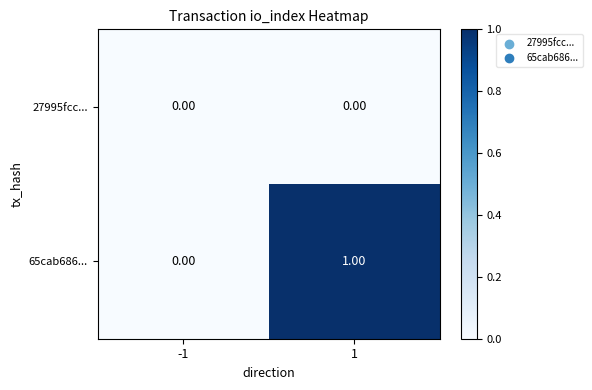

At which category is the sum across all series the highest?

1